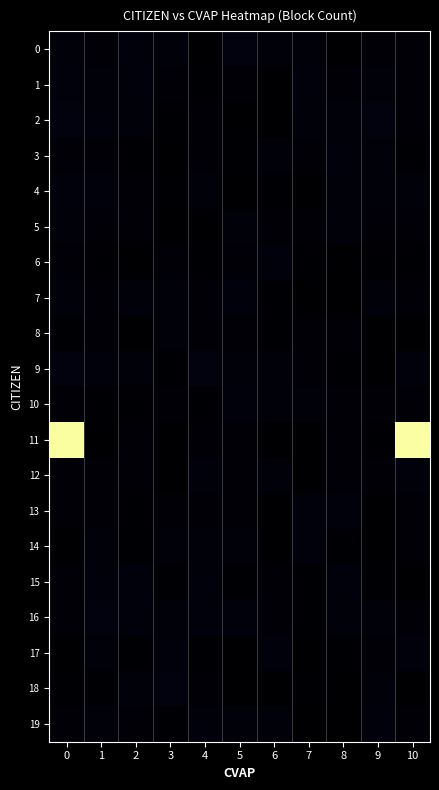

At which category does the chart reach its minimum across all series?

7